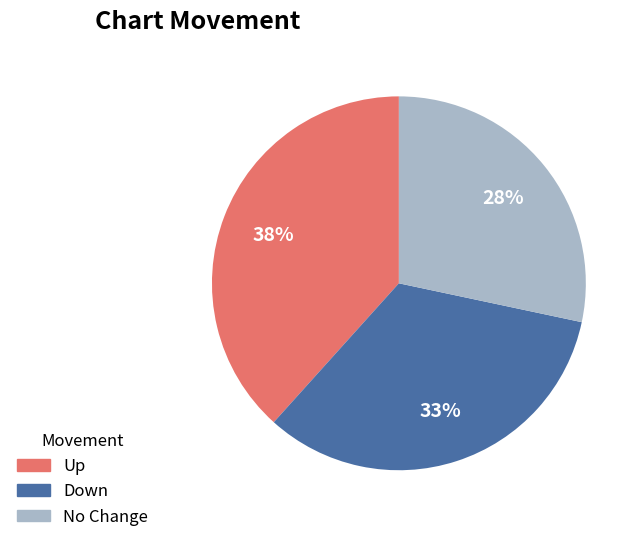

Combined, do Up and No Change account for over 50%?

Yes